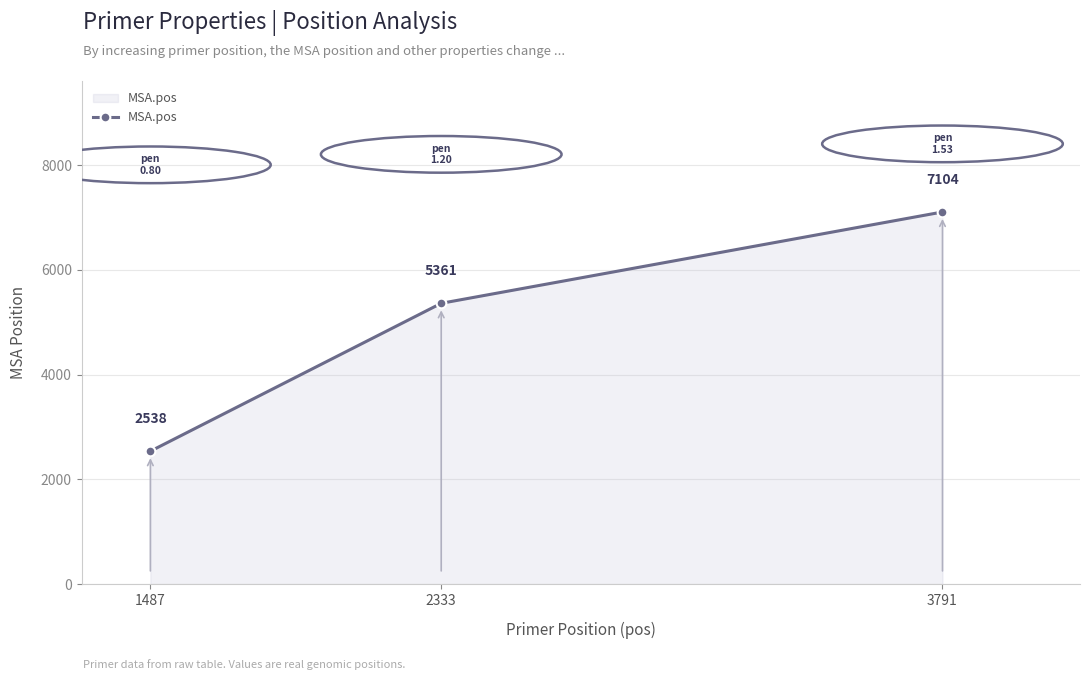

What is the difference between the maximum and minimum values?

4566